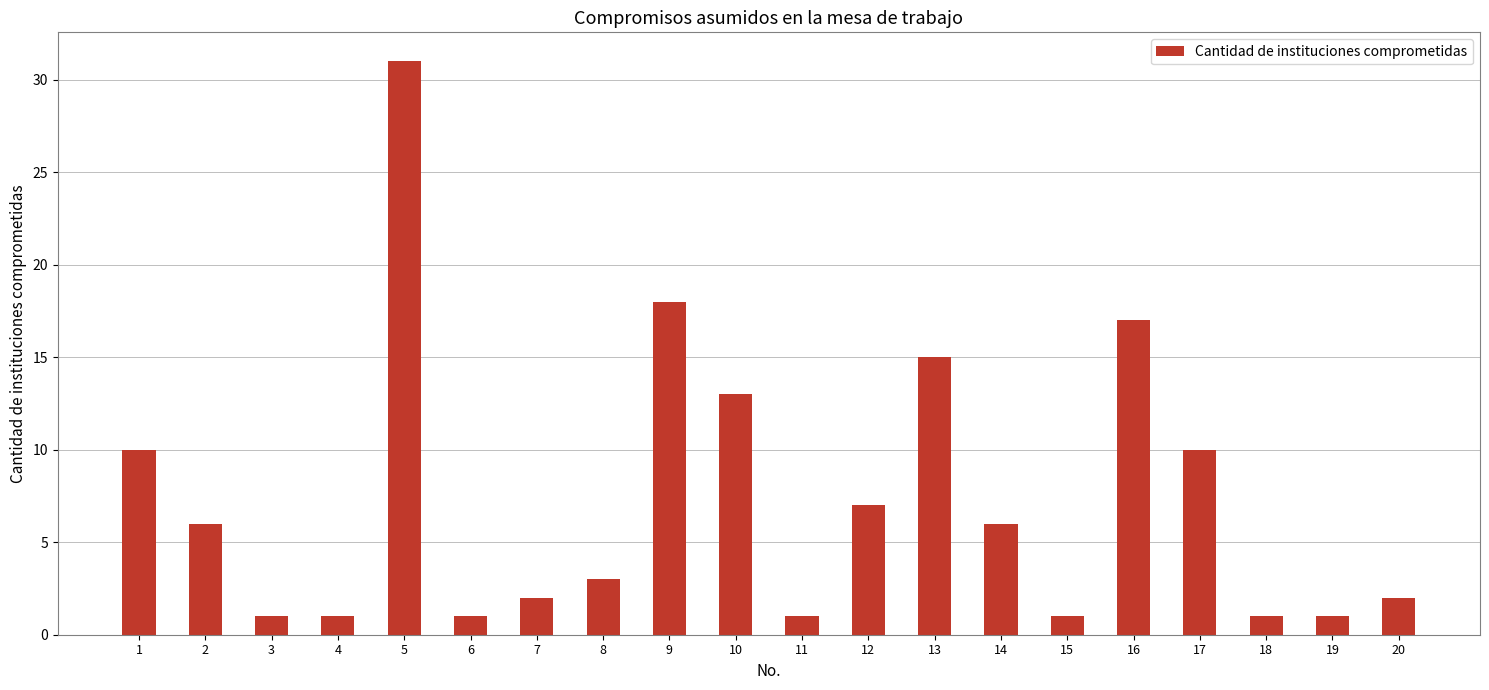

How many data points does each series have?

20